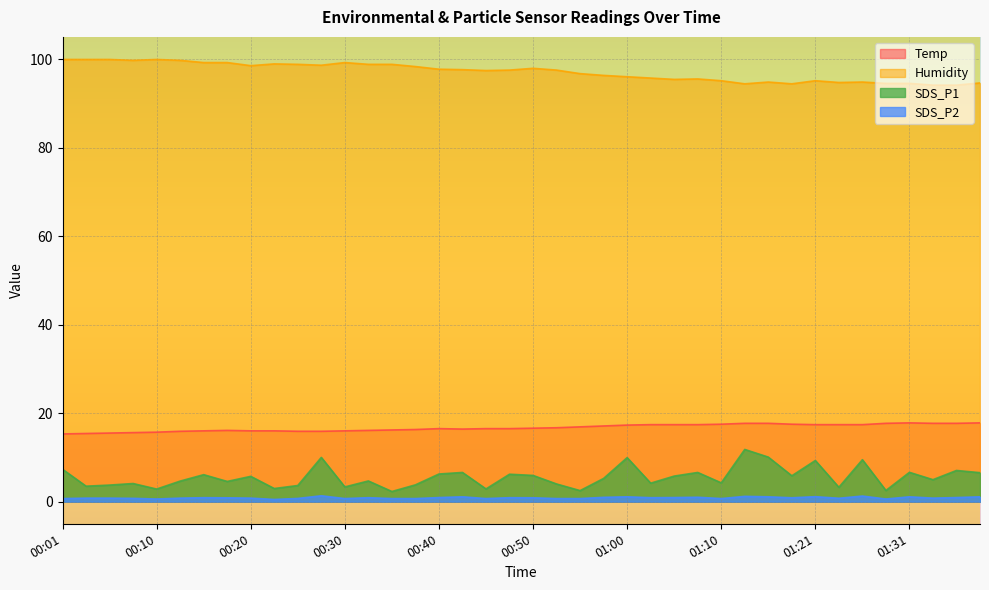

Read the Humidity value at 00:37.

98.3